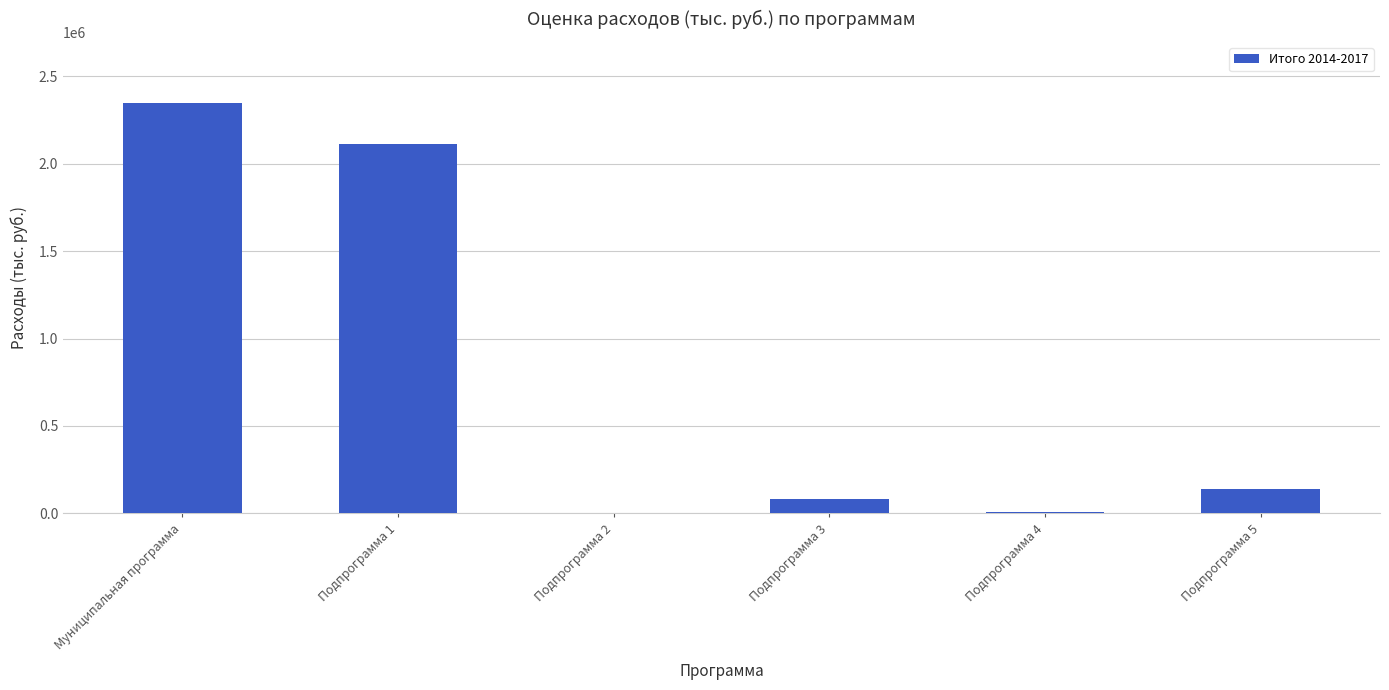

What is the sum of all values?

4687405.2